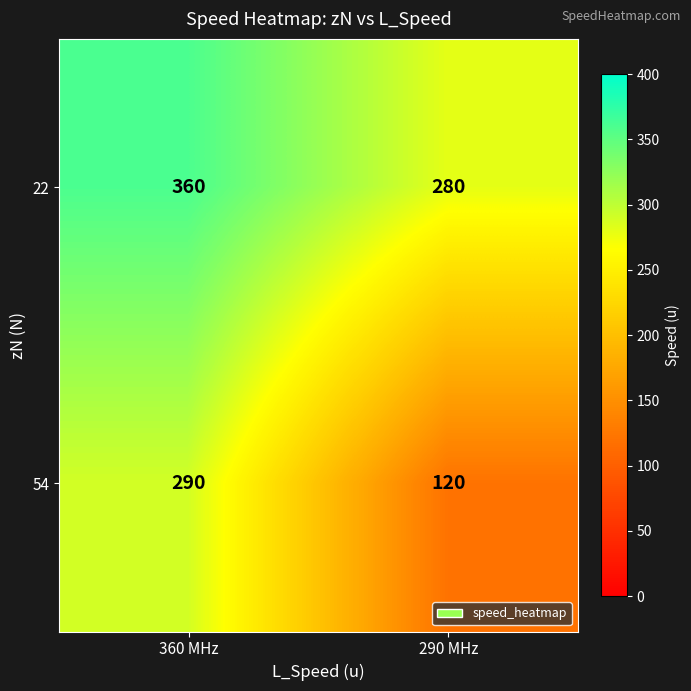

What is the sum of all 22 values?

640